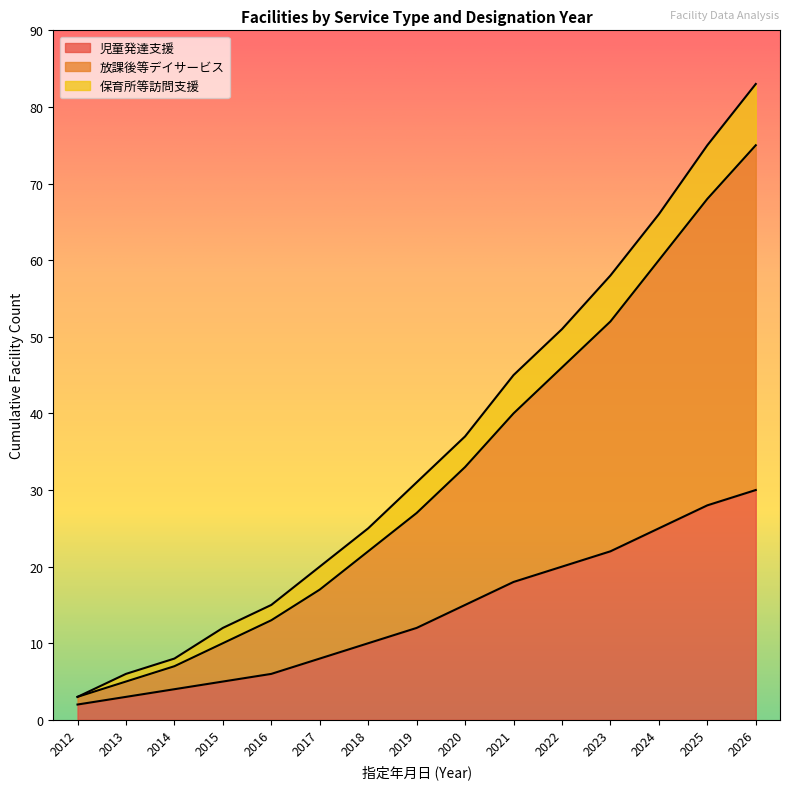

Rank the series at 2026 from lowest to highest value.

児童発達支援, 放課後等デイサービス, 保育所等訪問支援